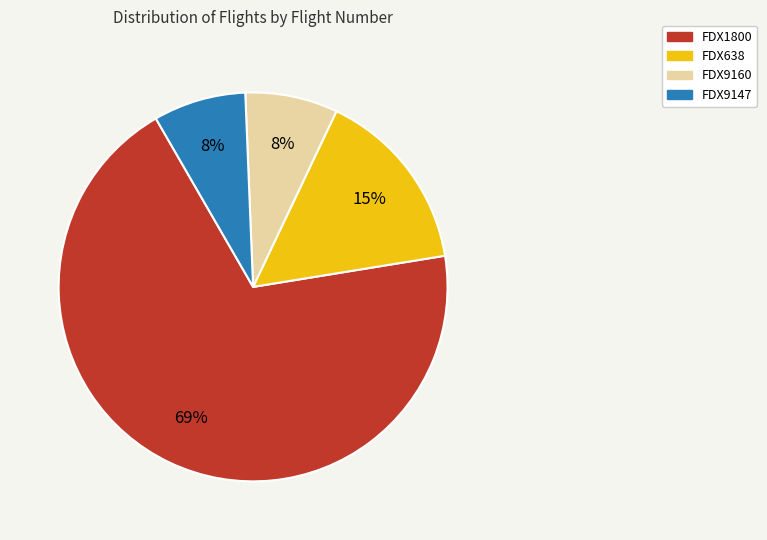

What is the largest slice in the pie chart?

FDX1800